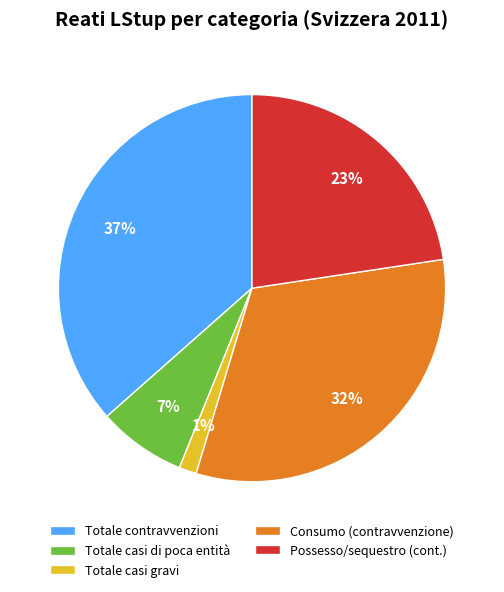

Which has a higher value, Totale contravvenzioni or Possesso/sequestro (cont.)?

Totale contravvenzioni